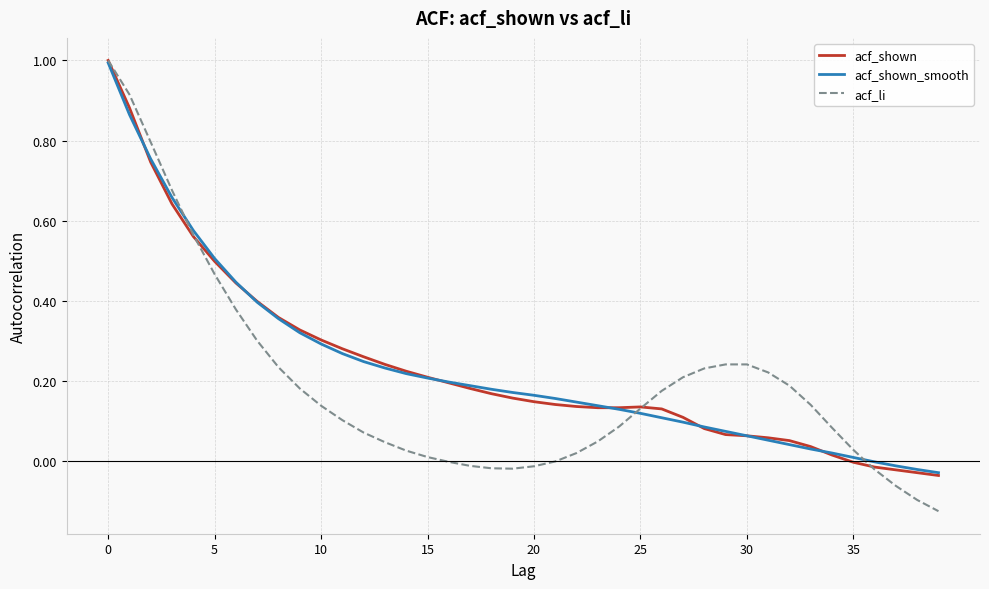

Which series has the largest range (max minus min)?

acf_li